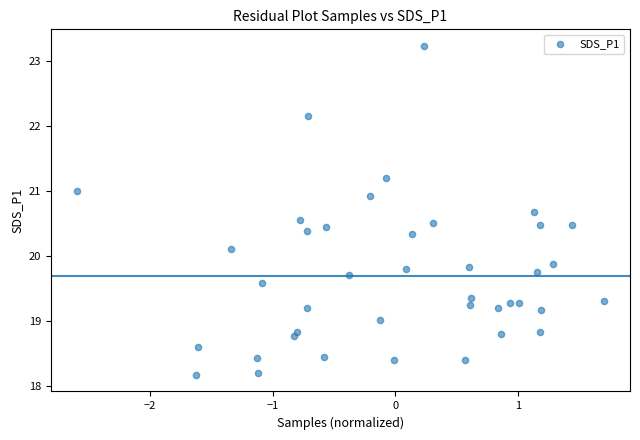

What is the range of X values (max minus min)?

4.3